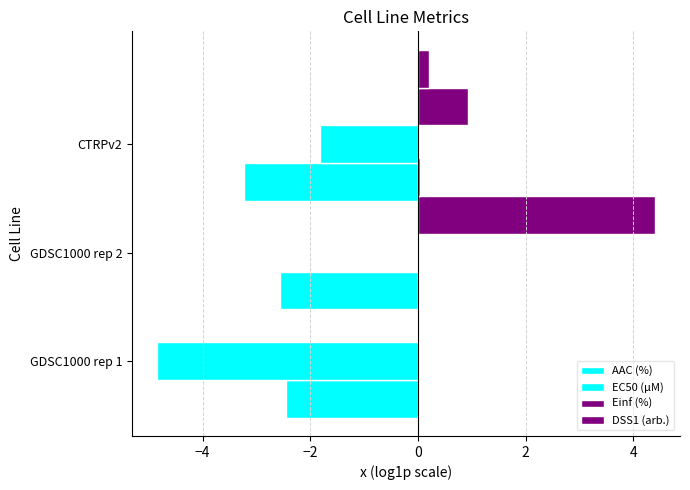

Reading right to left, list all the values displayed in this chart.

AAC (%): -3.2	-2.6	-2.5
EC50 (µM): -1.8	-0.0	-4.9
Einf (%): 0.9	4.4	0.0
DSS1 (arb.): 0.2	0.0	0.0